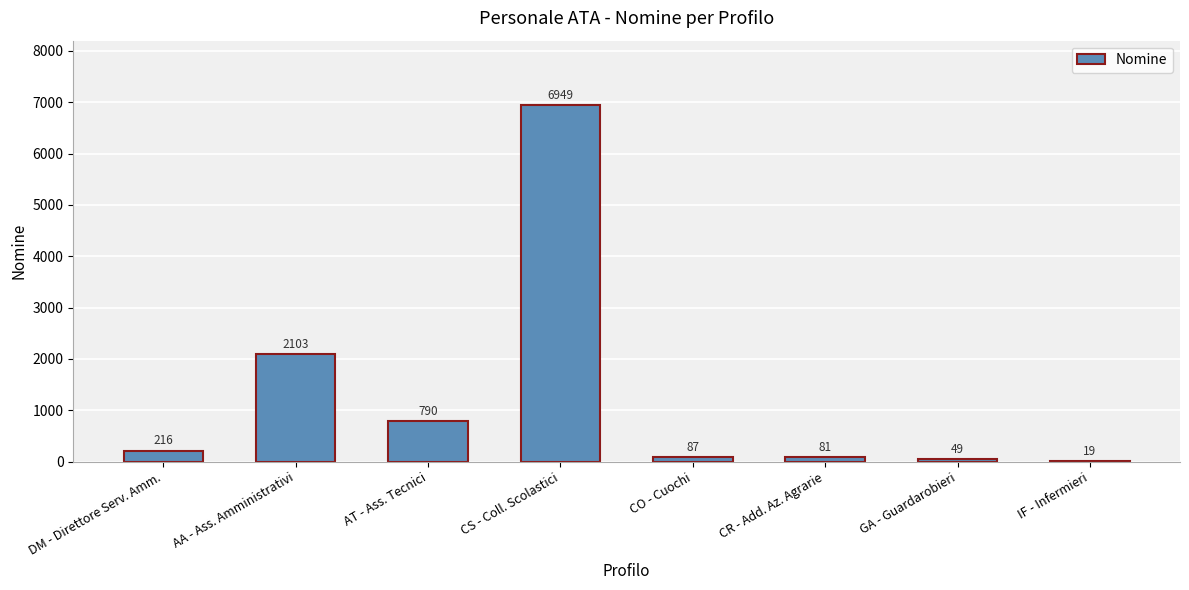

Reading left to right, what are all the values shown in this chart?

DM - Direttore Serv. Amm.=216	AA - Ass. Amministrativi=2103	AT - Ass. Tecnici=790	CS - Coll. Scolastici=6949	CO - Cuochi=87	CR - Add. Az. Agrarie=81	GA - Guardarobieri=49	IF - Infermieri=19